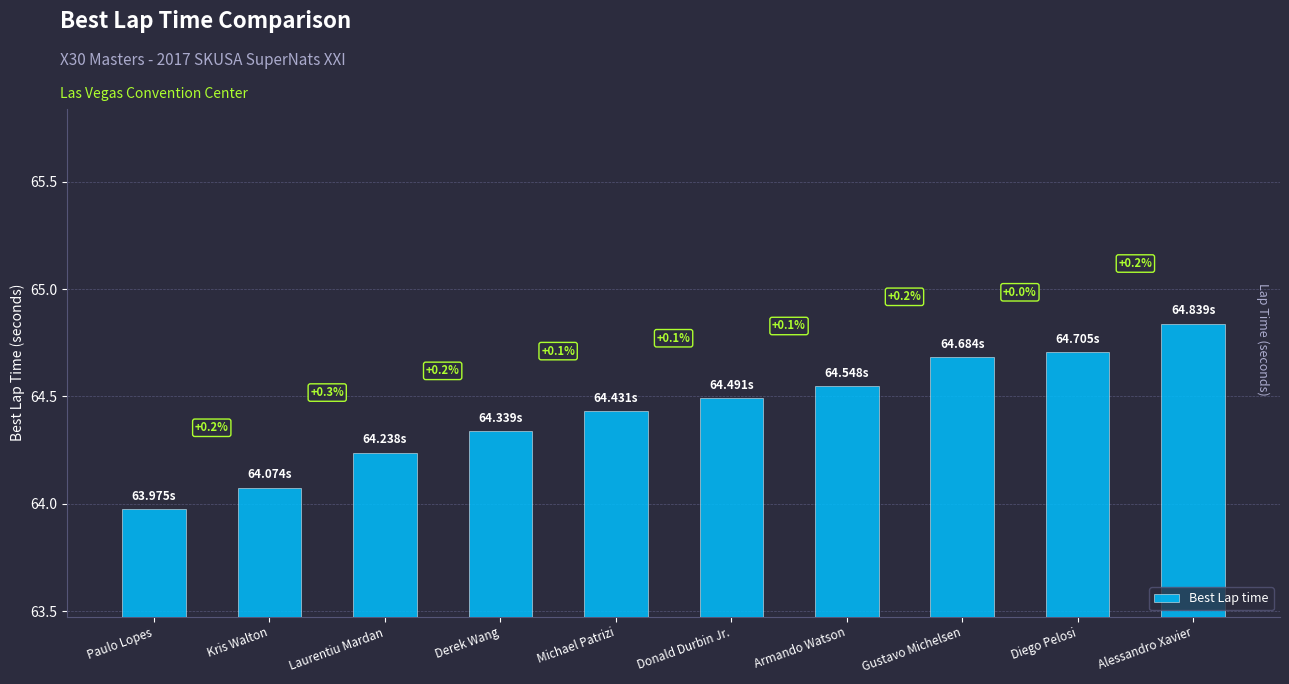

How many bars are there in total?

10